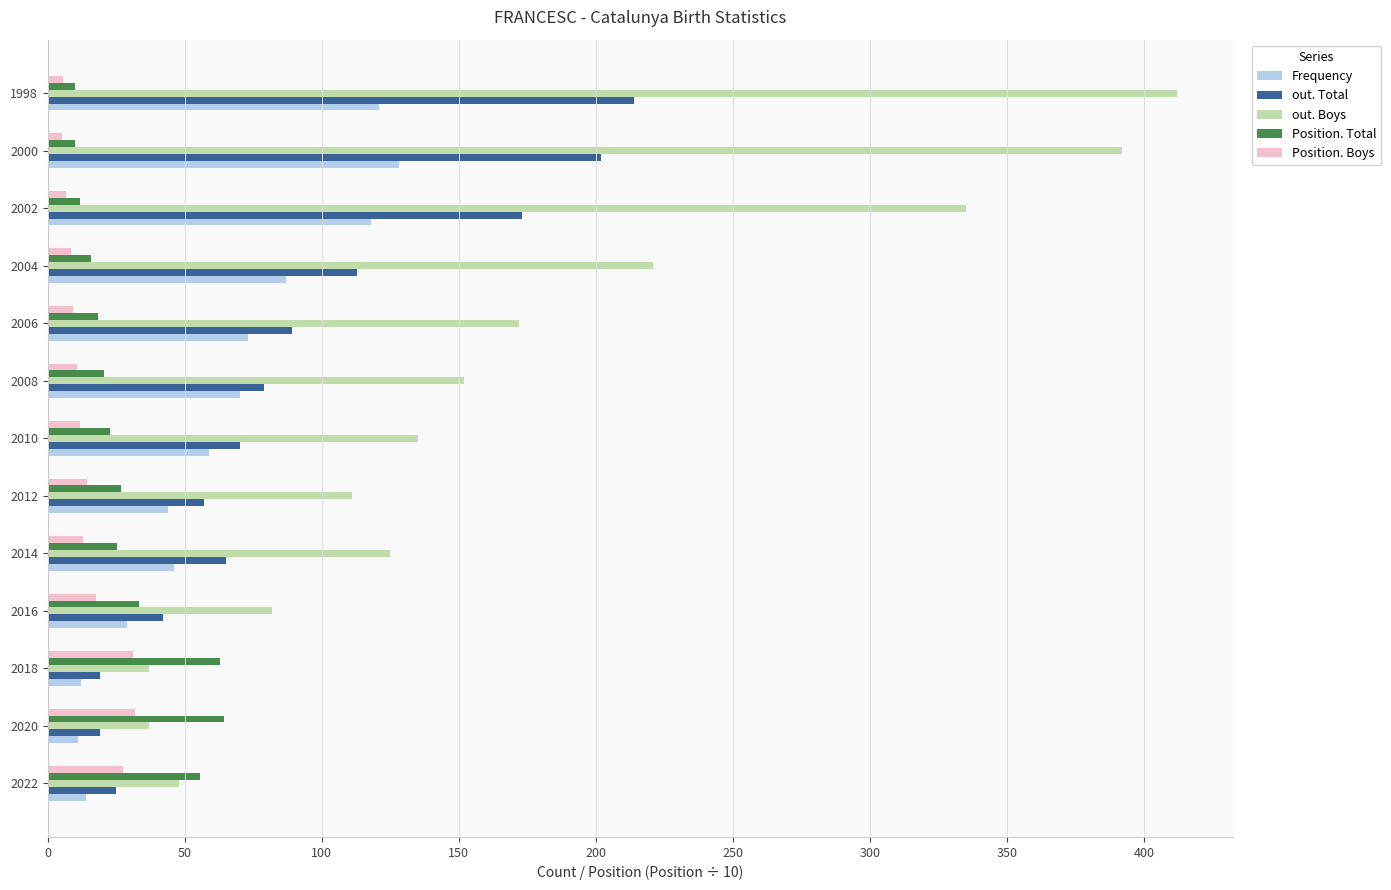

Which series has the widest spread of values?

out. Boys